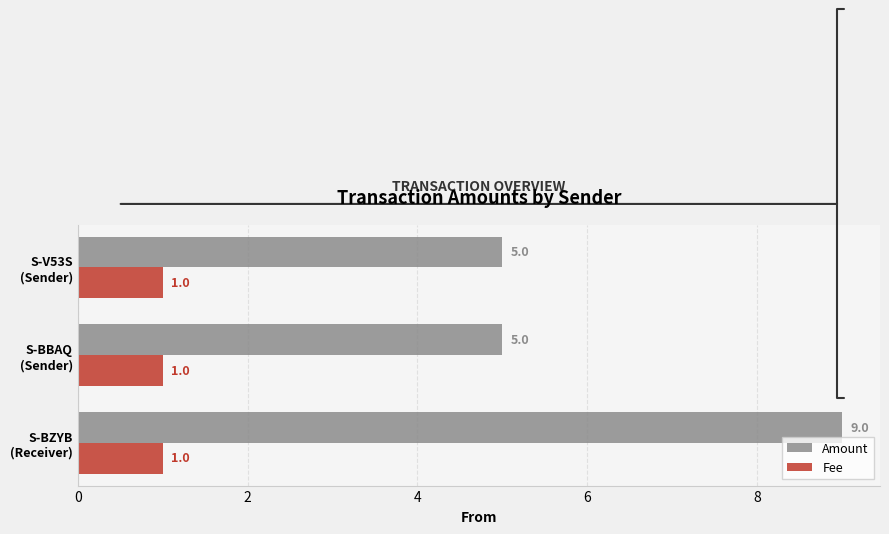

Which series has the widest spread of values?

Amount